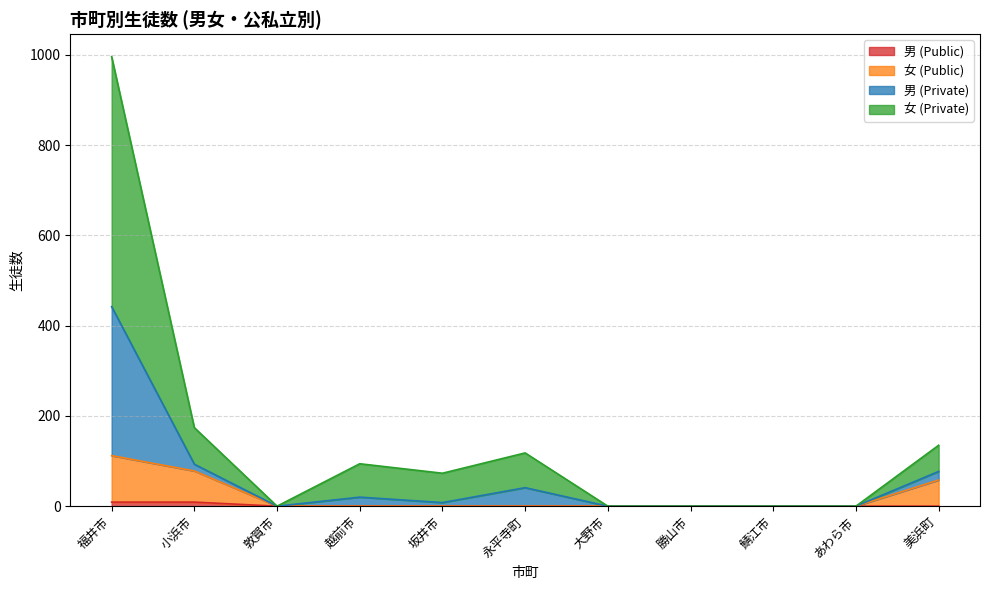

What position from the left is 美浜町?

11